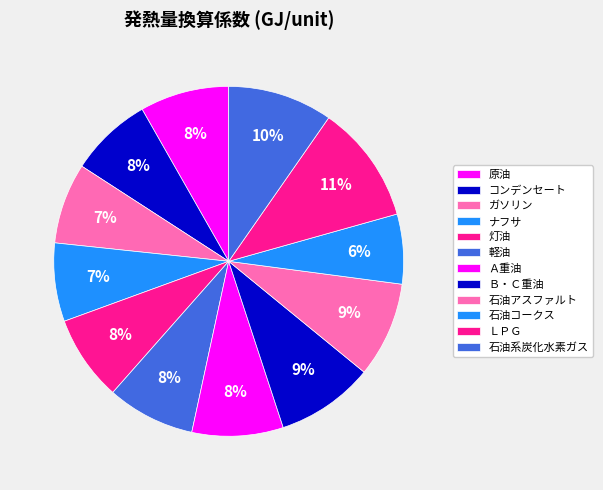

Rank the categories by value from lowest to highest.

石油コークス, ナフサ, ガソリン, コンデンセート, 灯油, 軽油, 原油, Ａ重油, 石油アスファルト, Ｂ・Ｃ重油, 石油系炭化水素ガス, ＬＰＧ